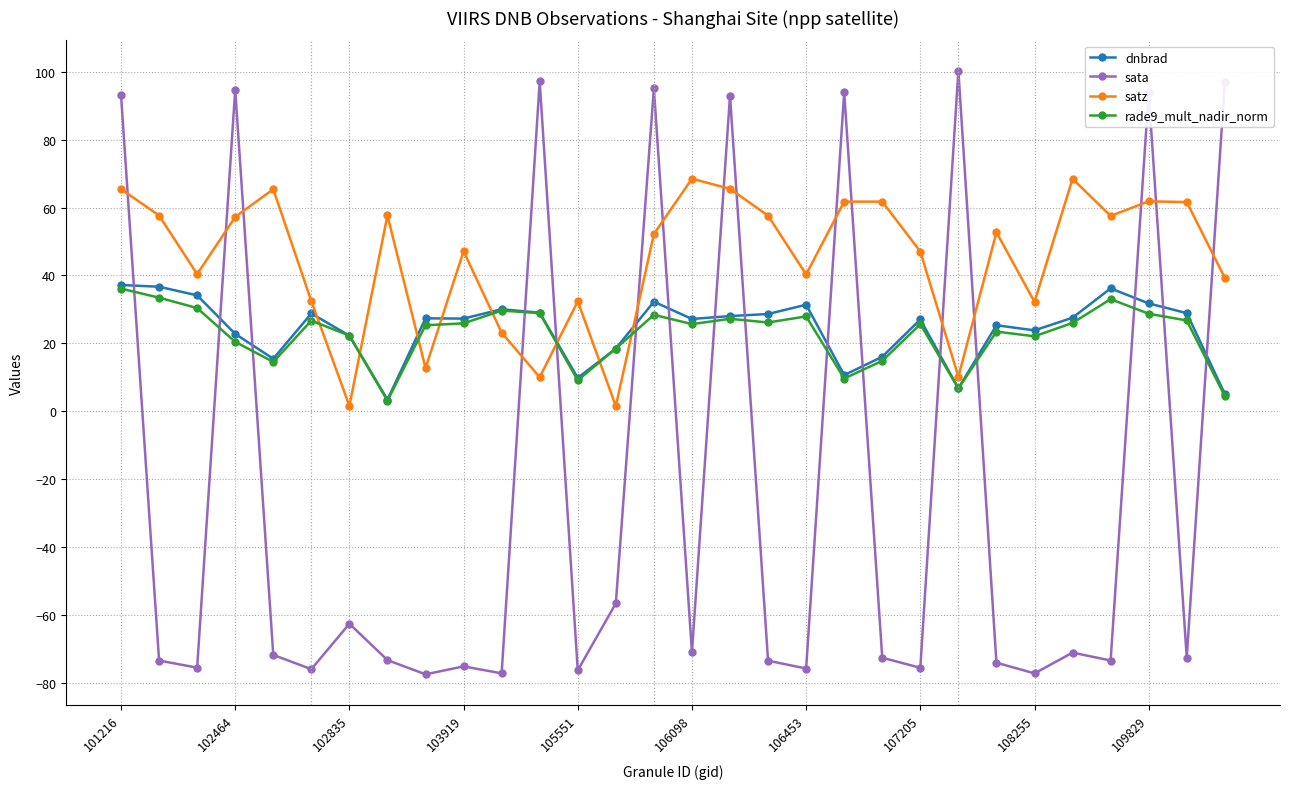

Which series has the largest total across all categories?

satz